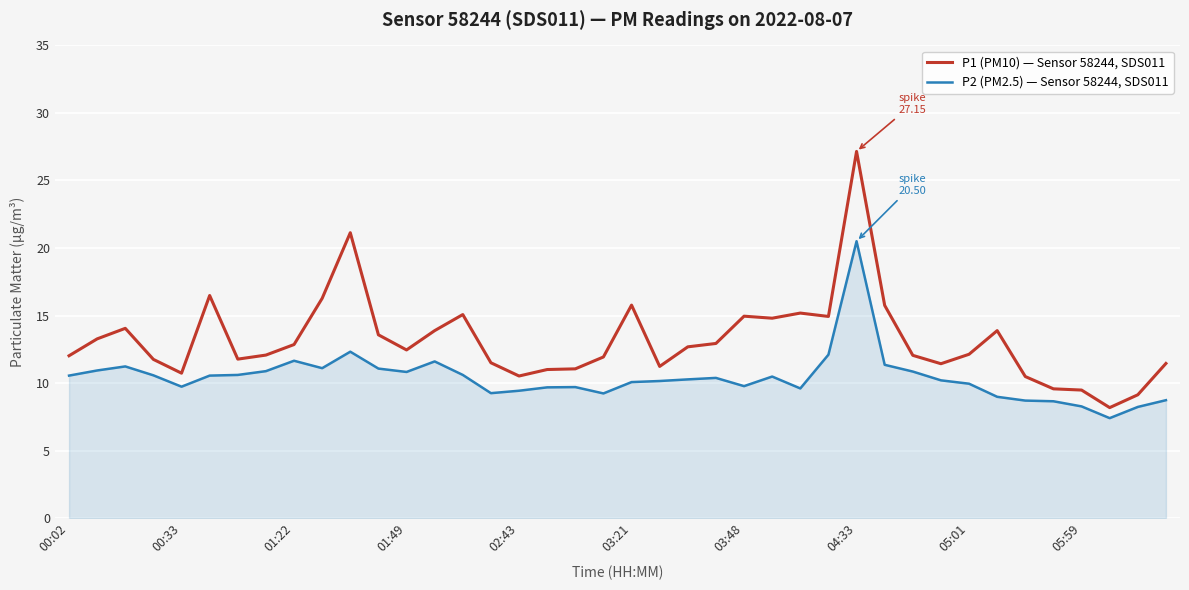

What is the difference between the maximum and minimum values in the P2 (PM2.5) — Sensor 58244, SDS011 series?

13.1